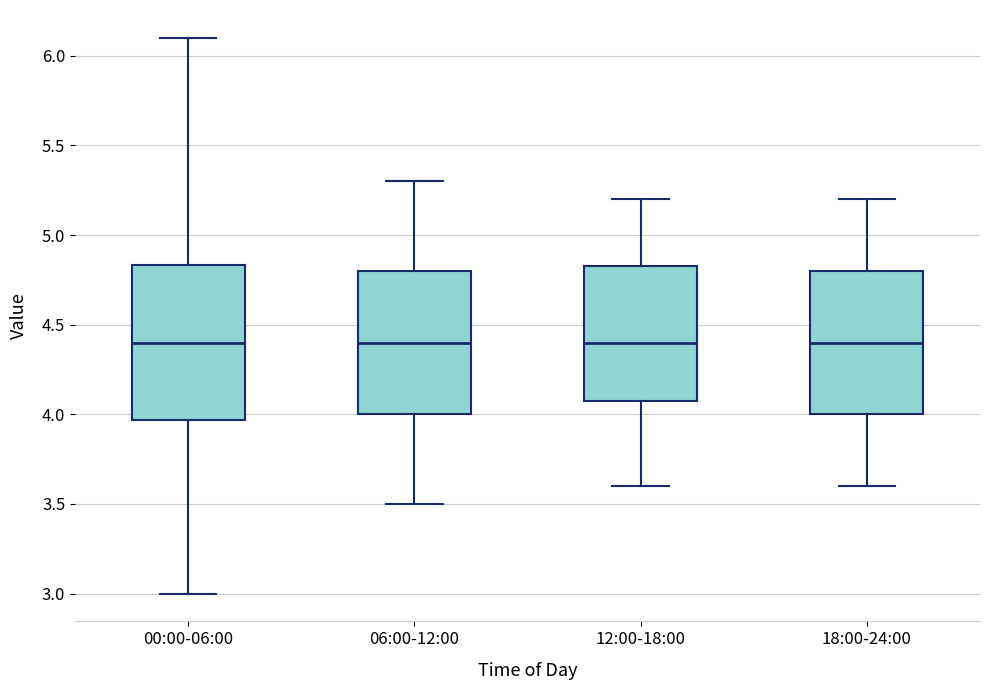

Reading left to right, transcribe this box plot: for each box, give where its median line is, the range the box spans, and where its two whiskers end, as read against the y-axis. The values are not printed on the chart, so give them approximately, as read against the axis.

00:00-06:00: median 4.40, box 3.95 to 4.85, whiskers 3.00 to 6.10
06:00-12:00: median 4.40, box 4.00 to 4.80, whiskers 3.50 to 5.30
12:00-18:00: median 4.40, box 4.10 to 4.85, whiskers 3.60 to 5.20
18:00-24:00: median 4.40, box 4.00 to 4.80, whiskers 3.60 to 5.20